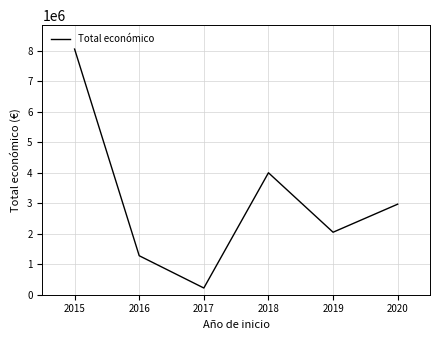

Which has a higher value, 2020 or 2018?

2018